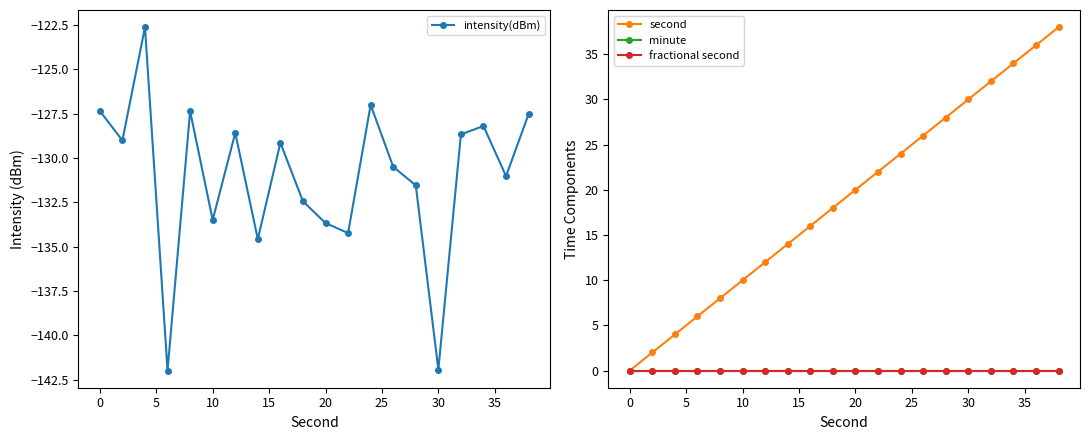

How many lines are shown in the chart?

4